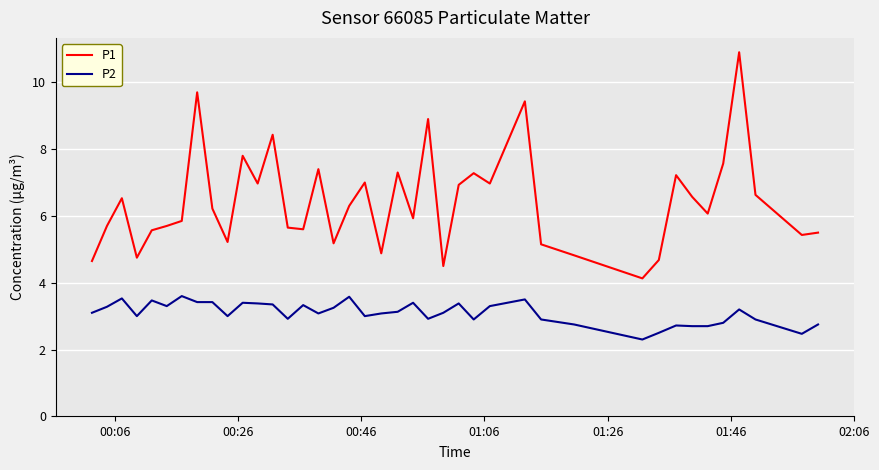

True or false: P1 and P2 cross at least once.

False